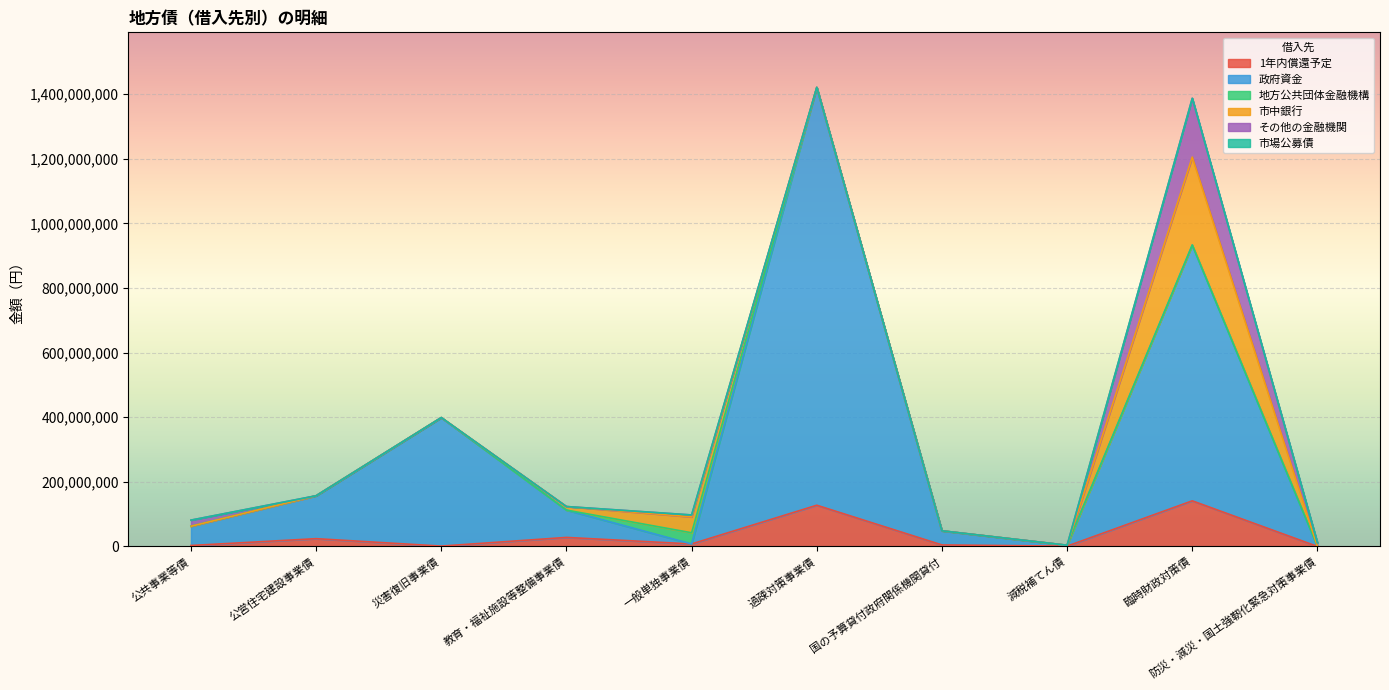

How many data points in 市中銀行 are above 0?

3